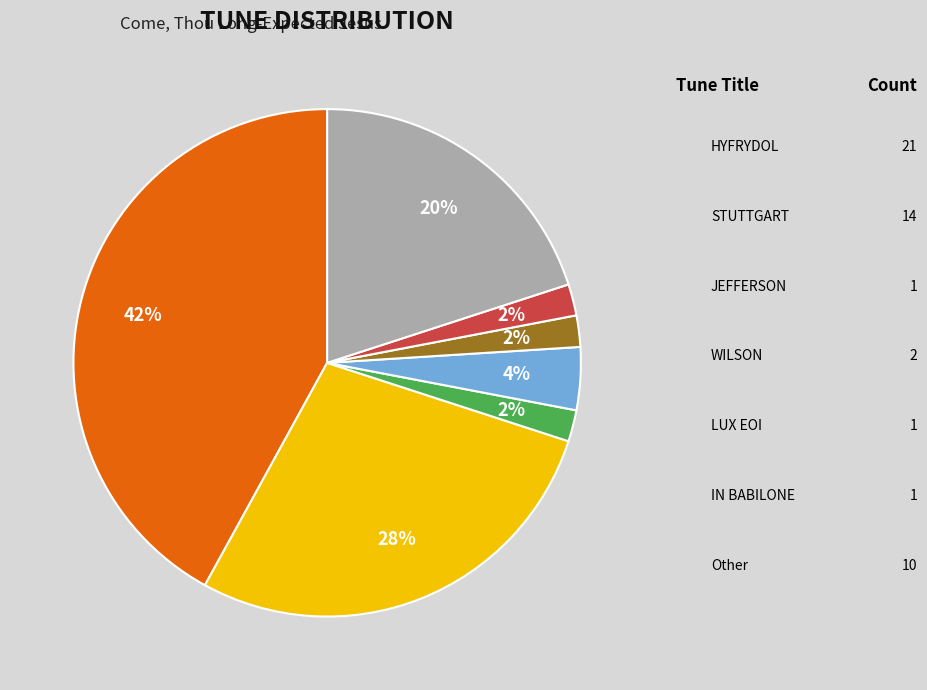

How many slices are in this pie chart?

7